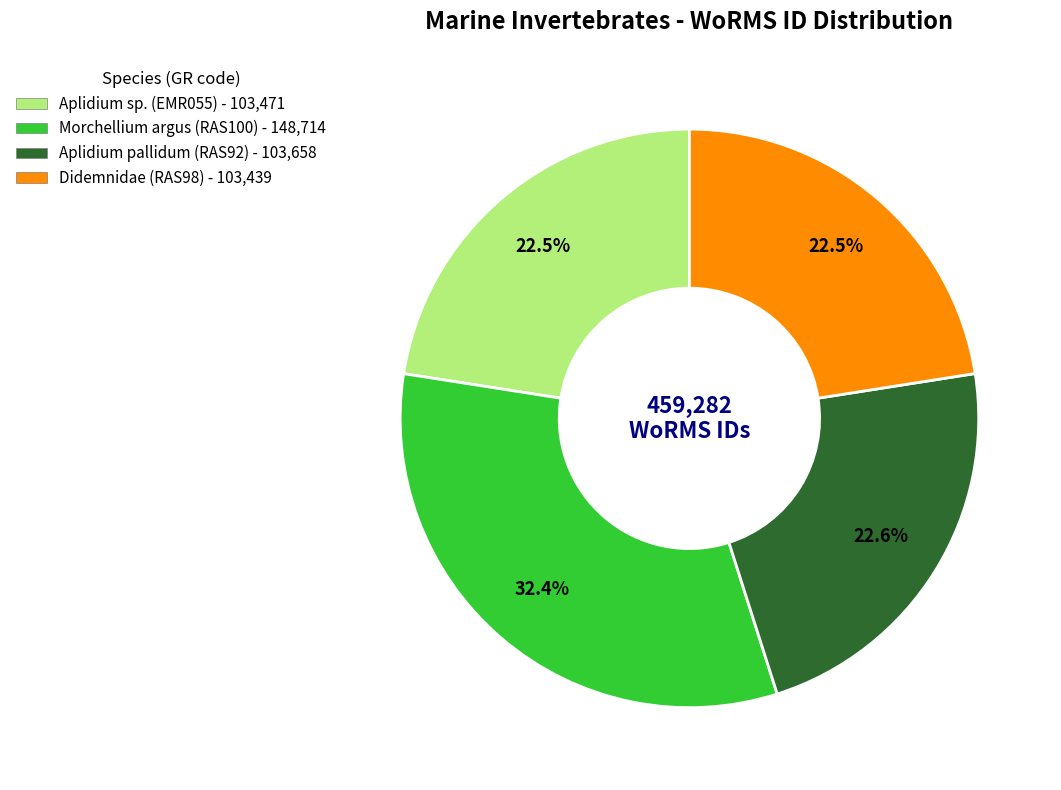

Approximately how many times larger is the value at Didemnidae compared to Morchellium argus?

0.7